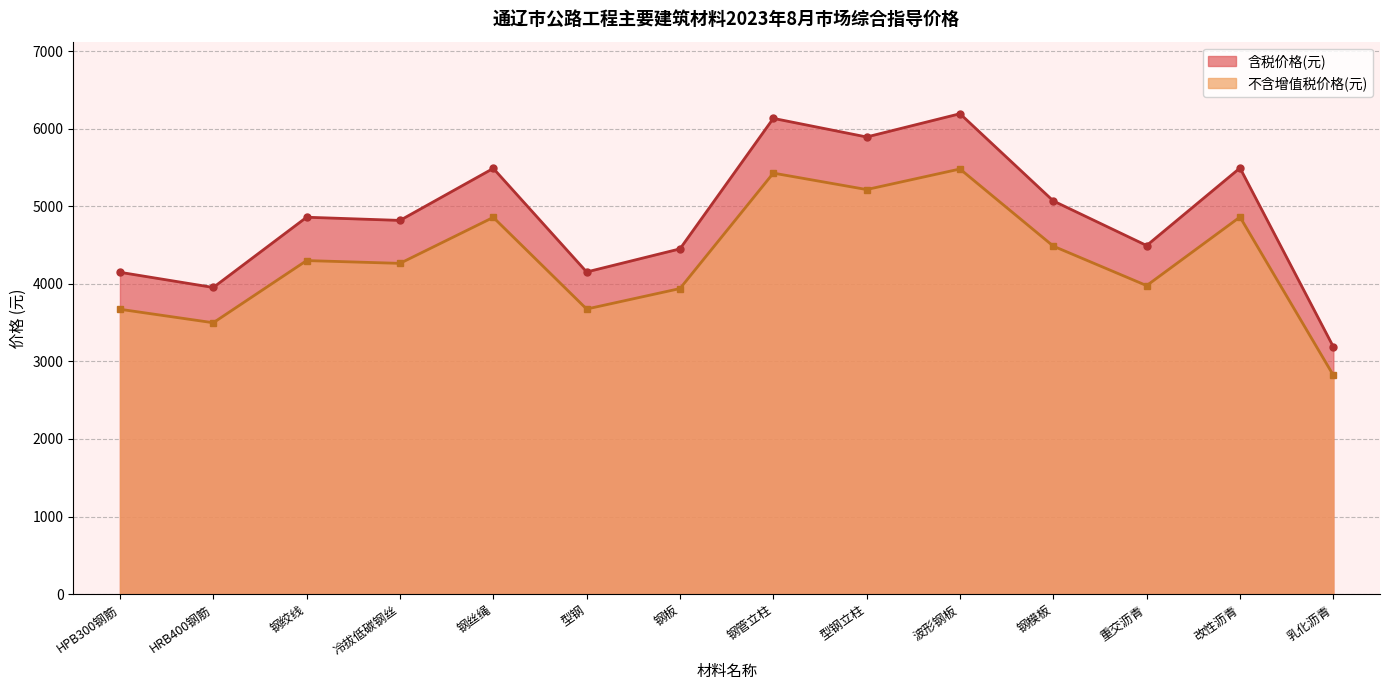

Which label corresponds to the smallest value in the chart?

乳化沥青